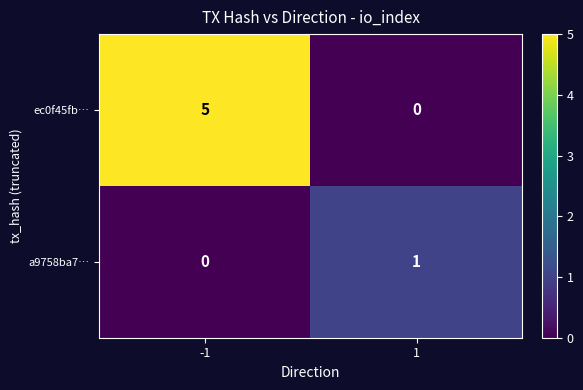

What is the total value across all series at -1?

5